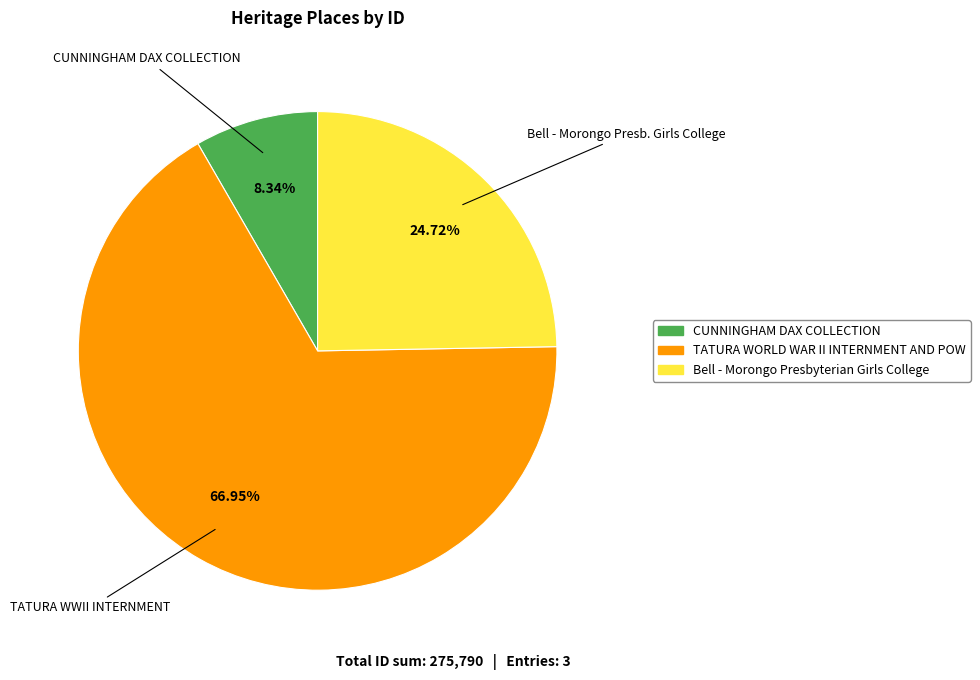

How many segments does this pie chart have?

3